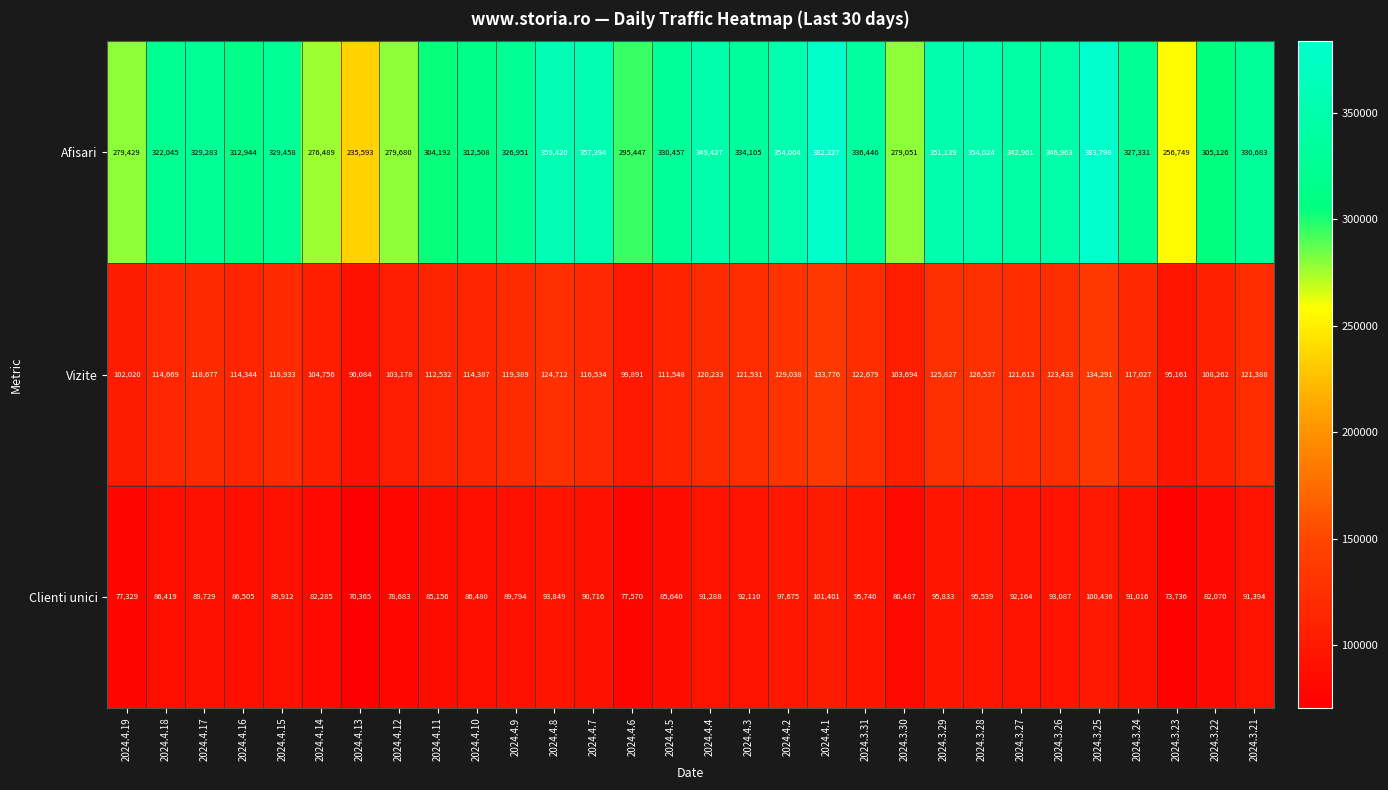

What is the difference between the maximum and minimum values in the Clienti unici series?

31036